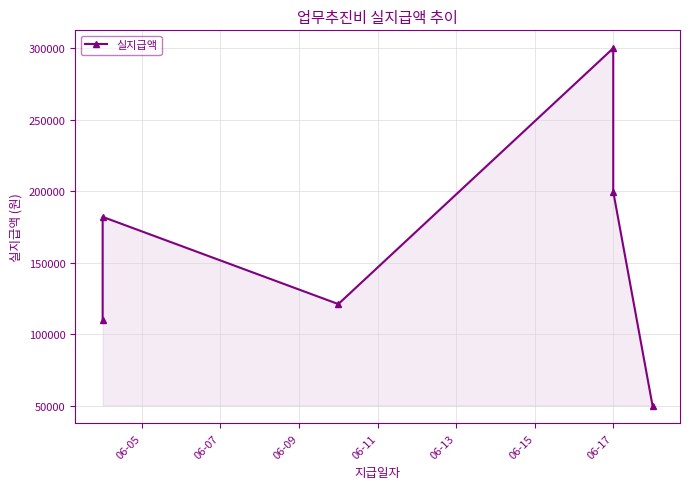

Reading left to right, list all the values displayed in this chart.

110000	182000	121000	300000	199710	50000